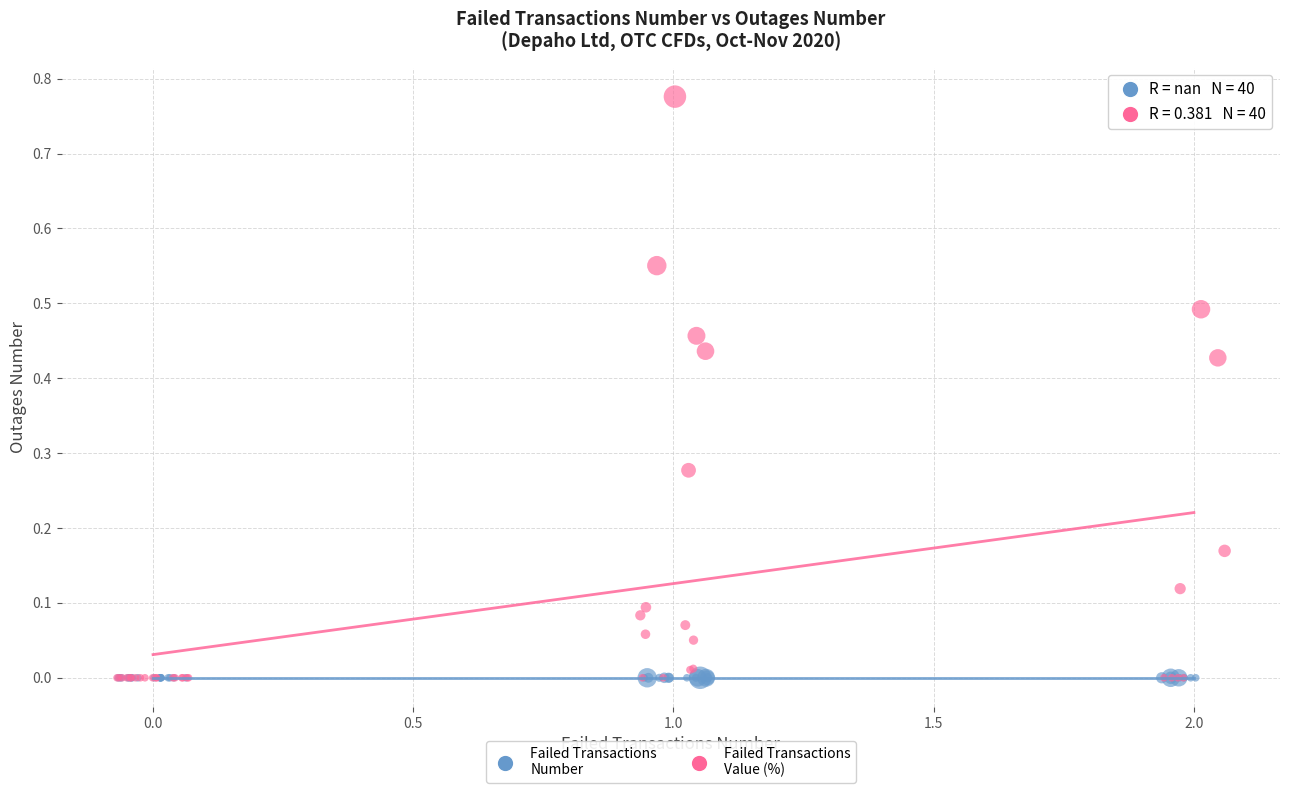

Which series reaches the maximum Y coordinate?

Failed Transactions Value (%)